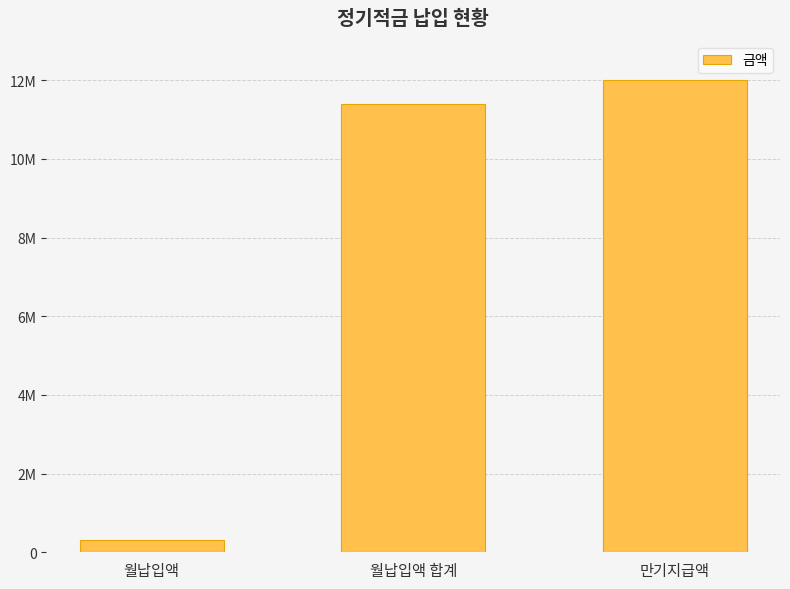

Does the chart contain any negative values?

No